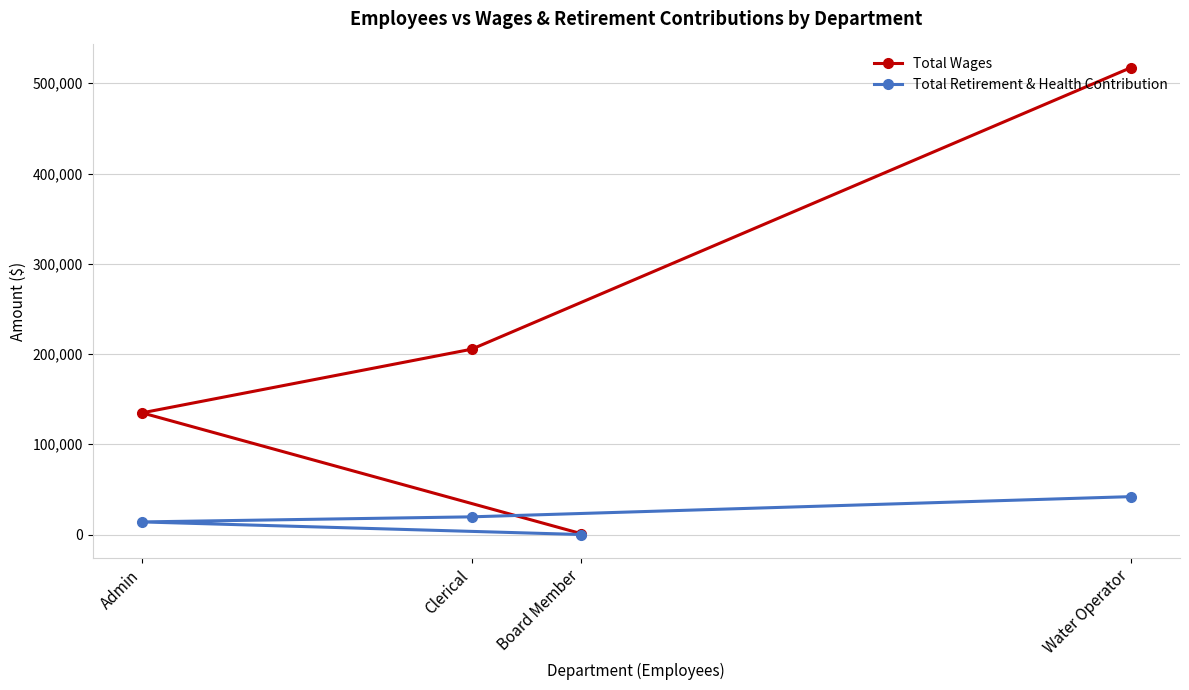

Is this an area chart (filled region under the line)?

No